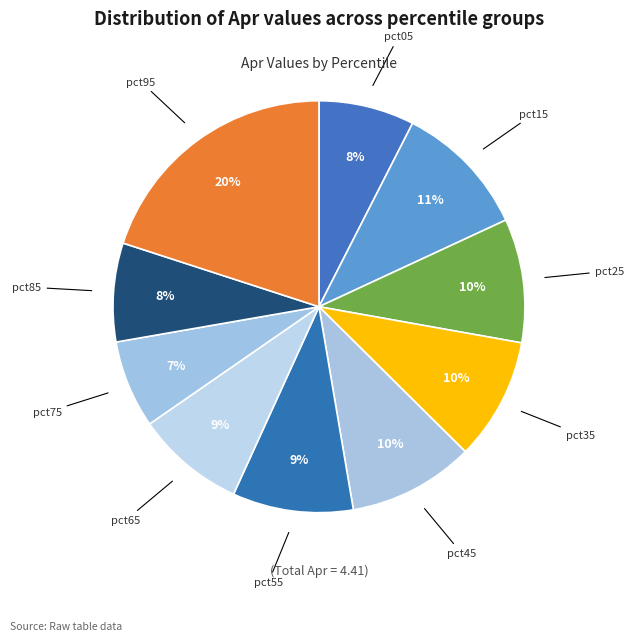

Between pct25 and pct15, which is larger?

pct15